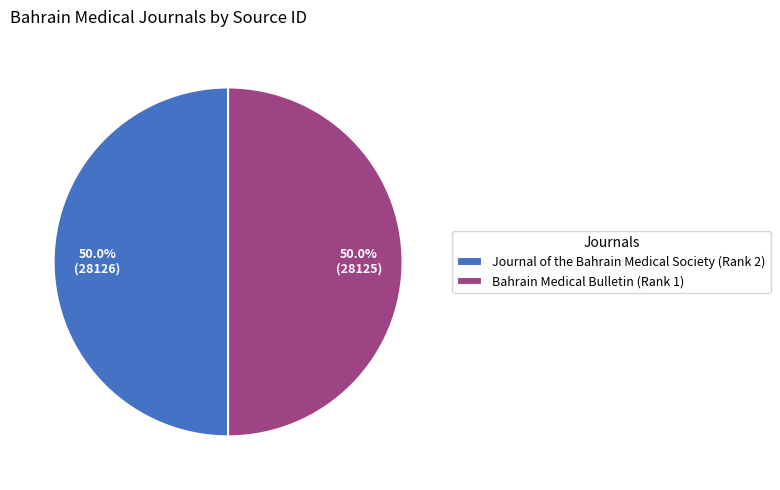

Count the number of slices in the pie.

2